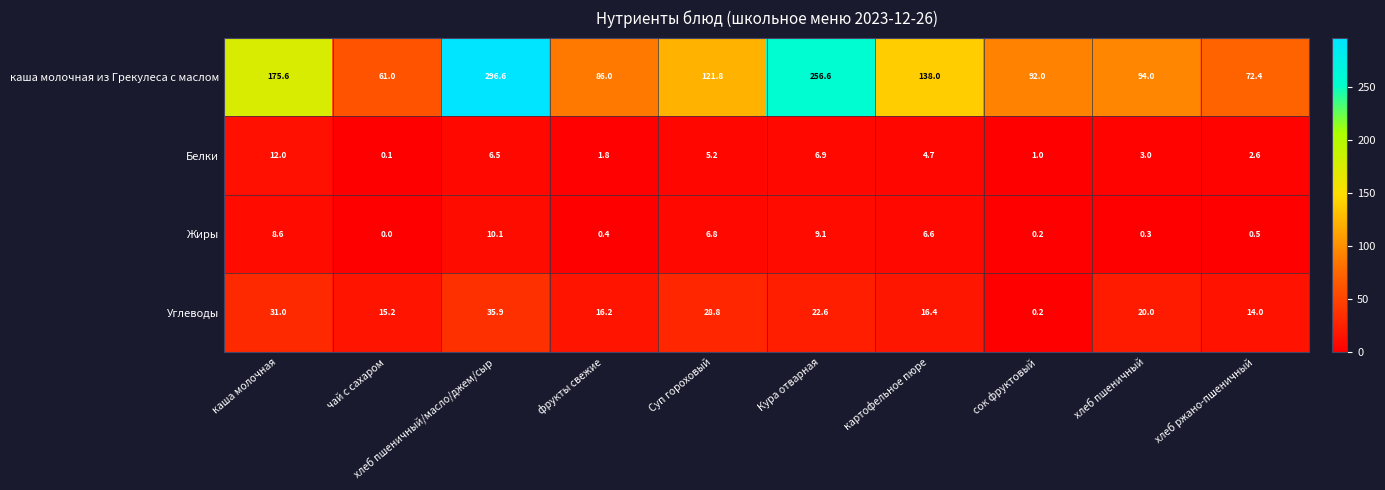

What is the difference between the каша молочная из Грекулеса с маслом values at хлеб пшеничный/масло/джем/сыр and фрукты свежие?

210.6